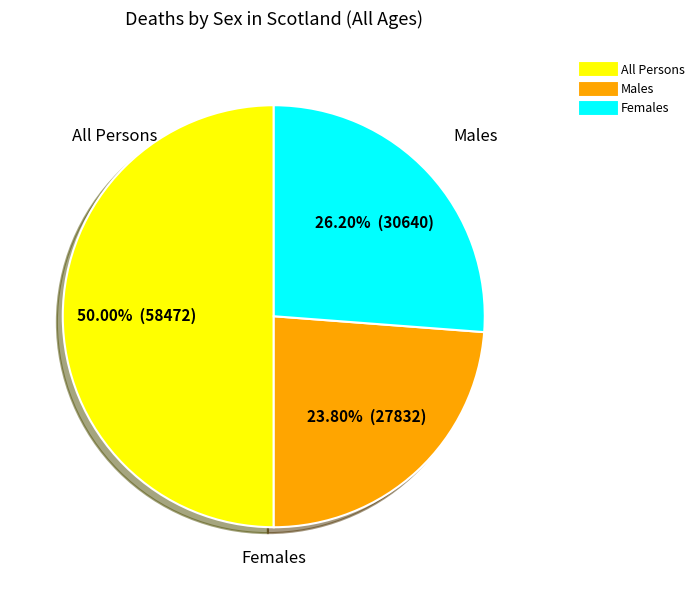

How many slices are in this pie chart?

3